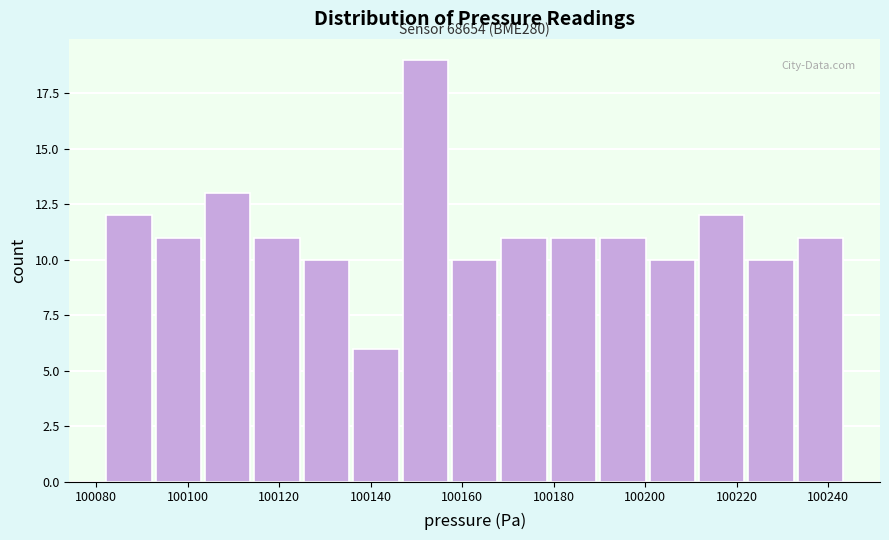

Over which range of the x-axis is the bar tallest?

100146 to 100158